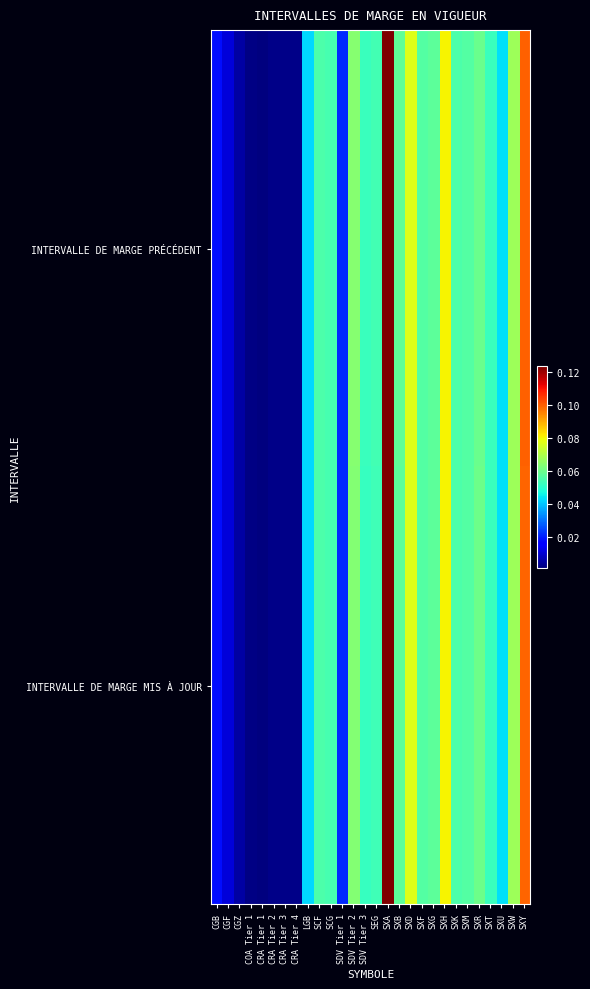

Which series has the widest spread of values?

INTERVALLE DE MARGE PRÉCÉDENT